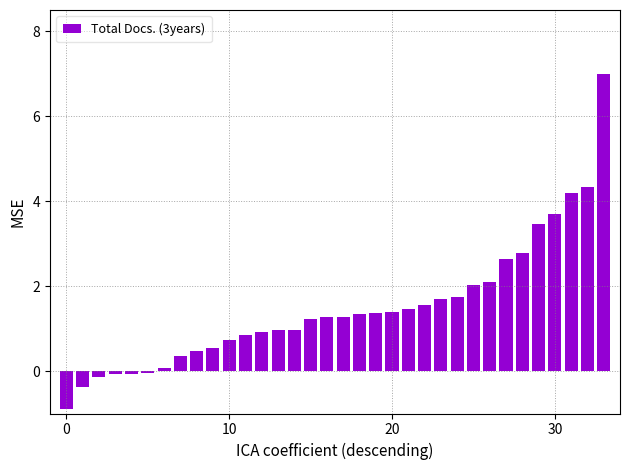

Does the chart contain any negative values?

Yes